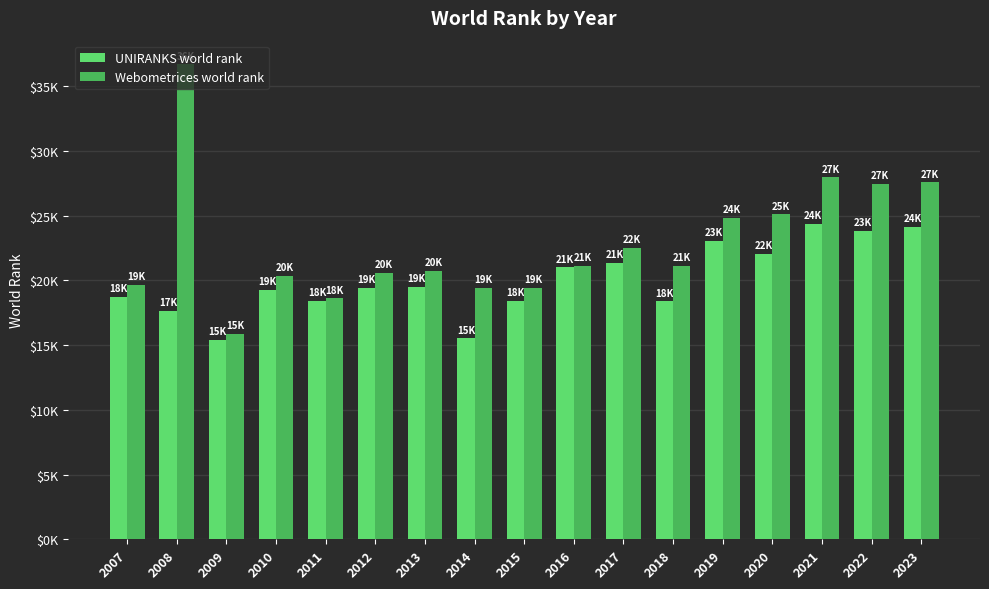

Where is UNIRANKS world rank nearest to the value 19914?

2013